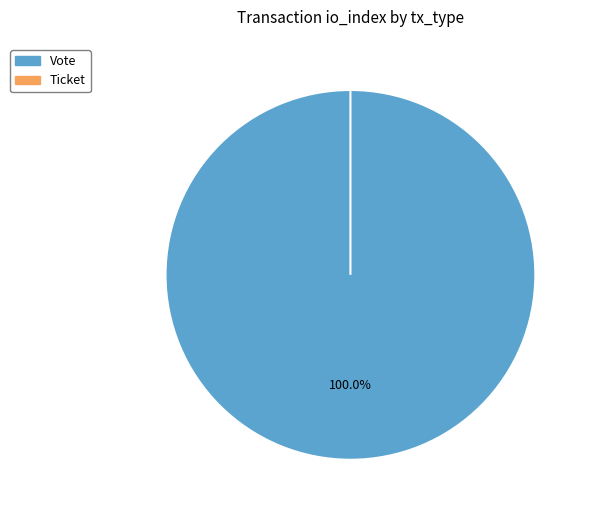

Which category accounts for the majority?

Vote